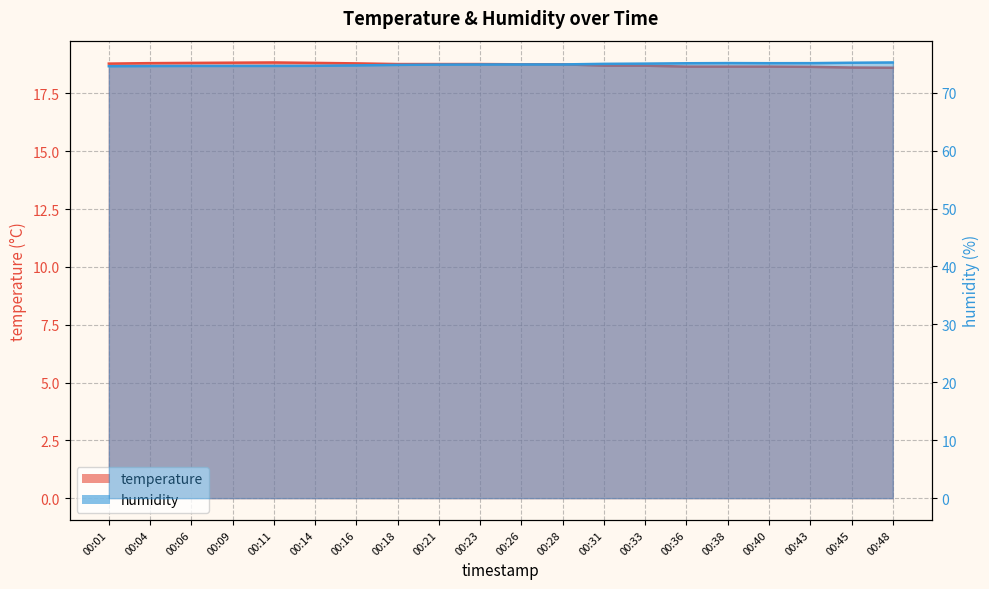

Is it true that temperature equals 7.6 at 00:14?

False